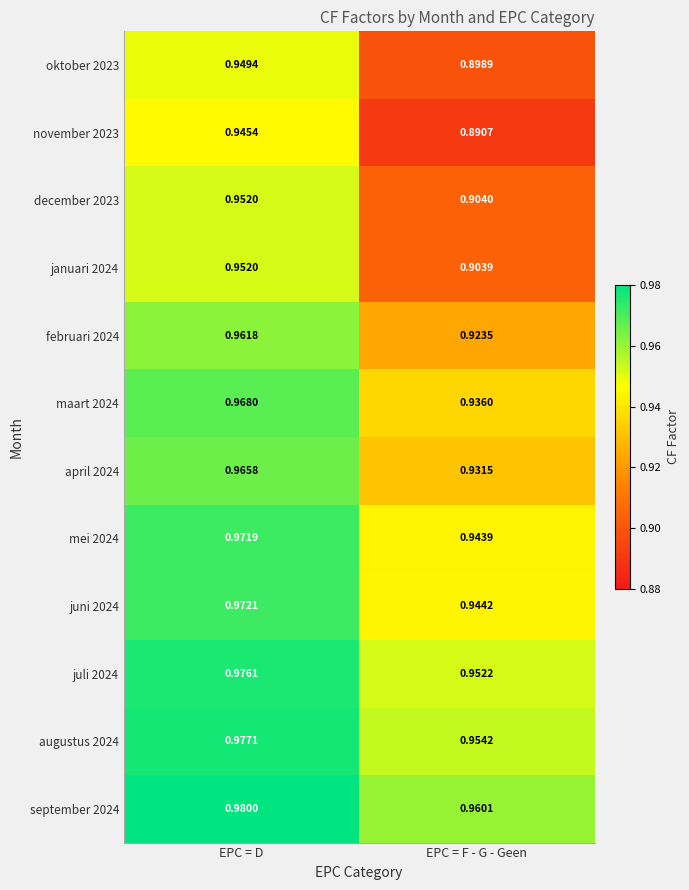

What is the difference between the highest and lowest values at EPC = F - G - Geen?

0.1